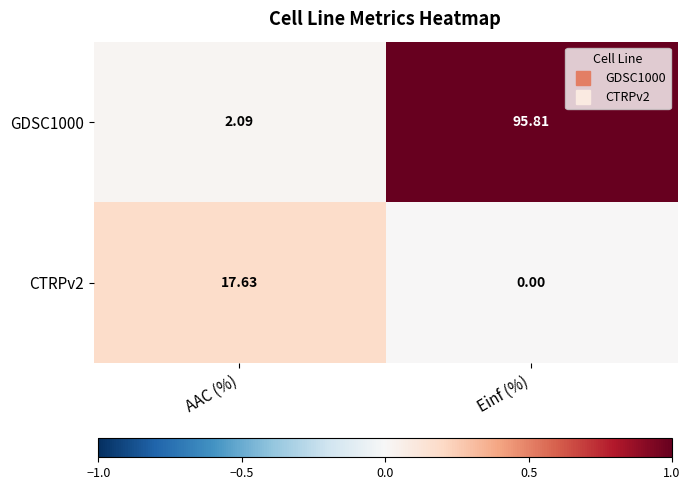

Which series changed the most between AAC (%) and Einf (%)?

GDSC1000